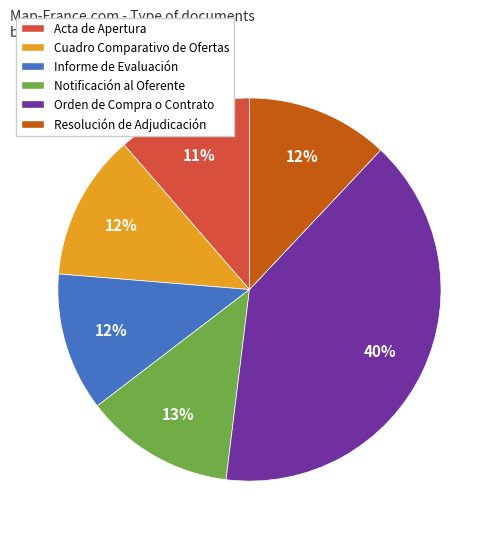

Approximately how many times larger is the value at Resolución de Adjudicación compared to Informe de Evaluación?

1.0